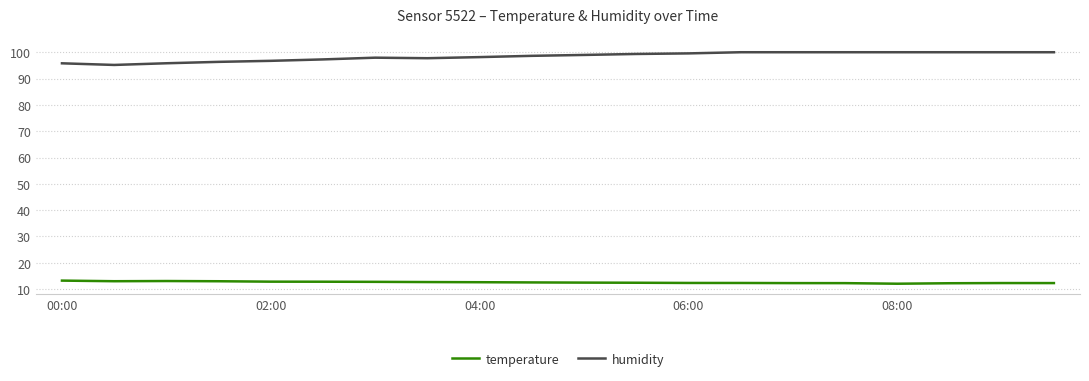

What is the minimum value shown in the chart?

12.1